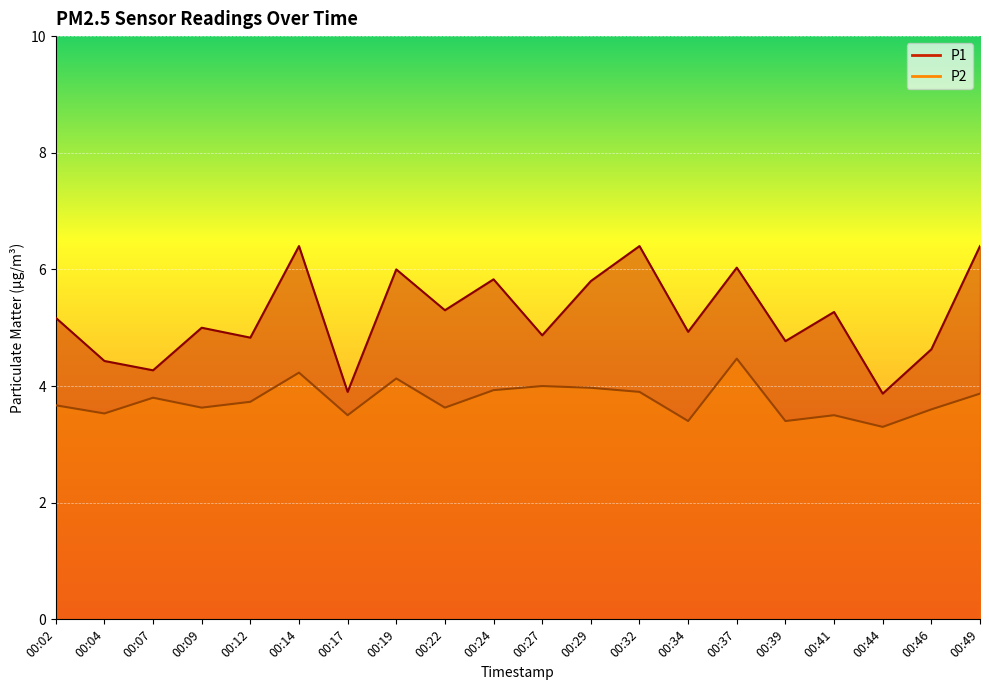

True or false: P1 and P2 cross at least once.

False